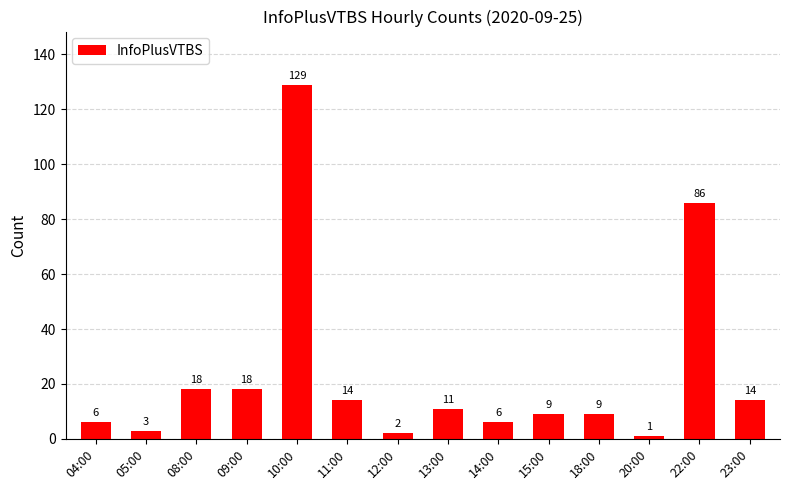

What is the label of the 5th bar from the left?

10:00